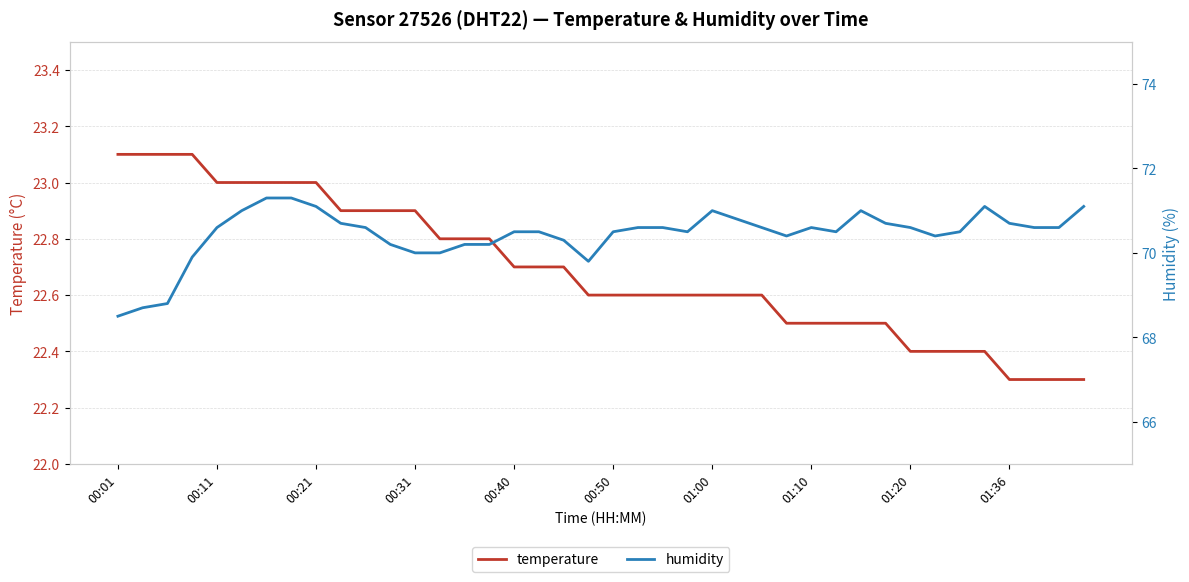

Which series has the widest spread of values?

humidity